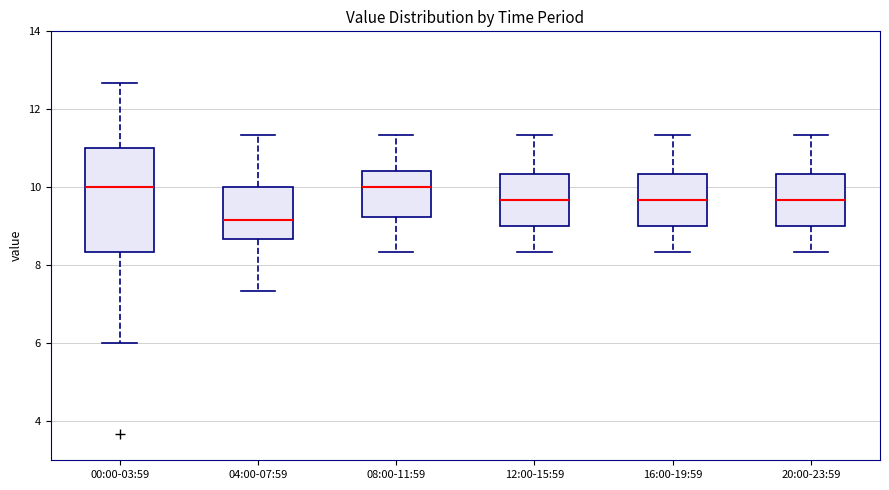

Comparing the boxes themselves (not the whiskers), which one is the tallest?

00:00-03:59